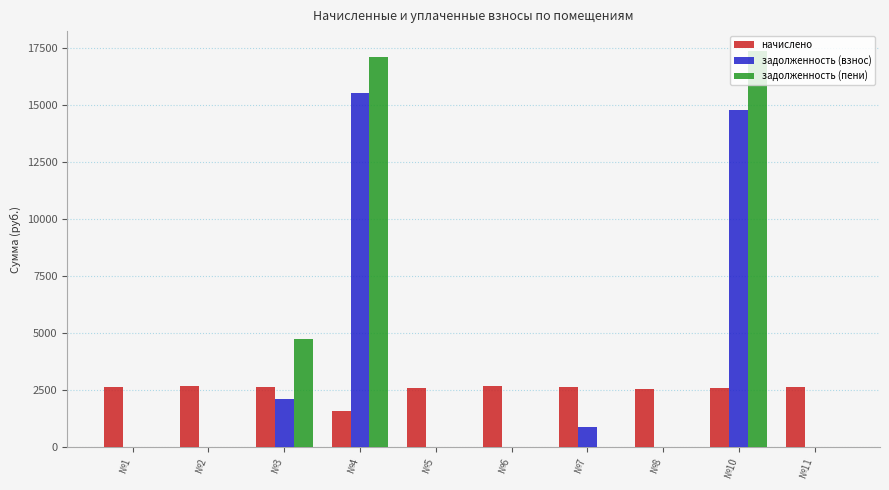

Does the chart contain stacked bars?

No